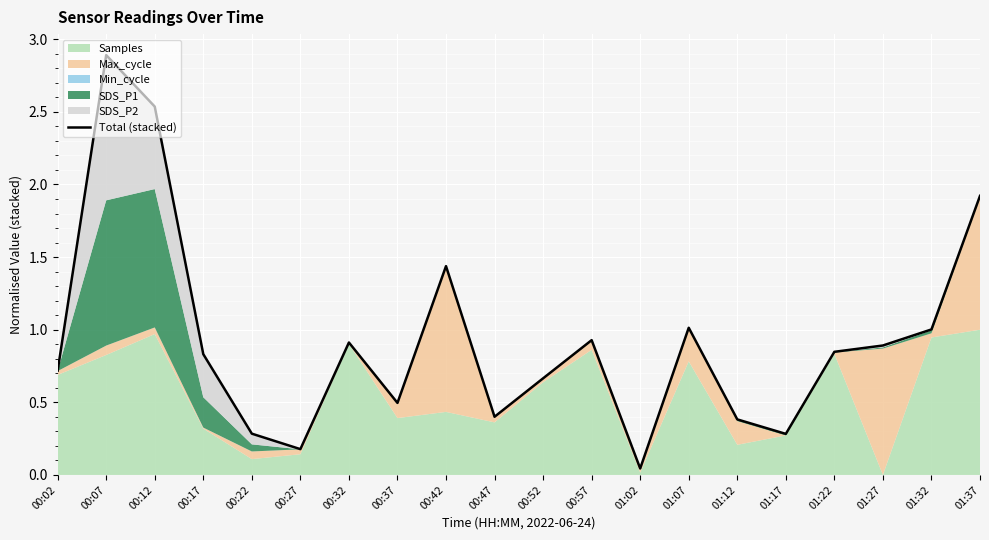

Reading left to right, extract all data points from this chart.

0.7	2.9	2.5	0.8	0.3	0.2	0.9	0.5	1.4	0.4	0.7	0.9	0.0	1.0	0.4	0.3	0.8	0.9	1.0	1.9